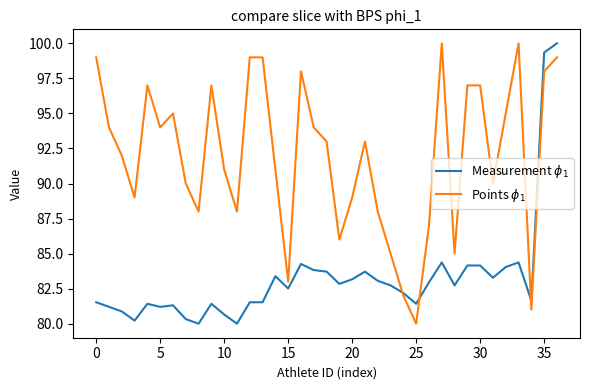

What is the minimum value shown in the chart?

80.0